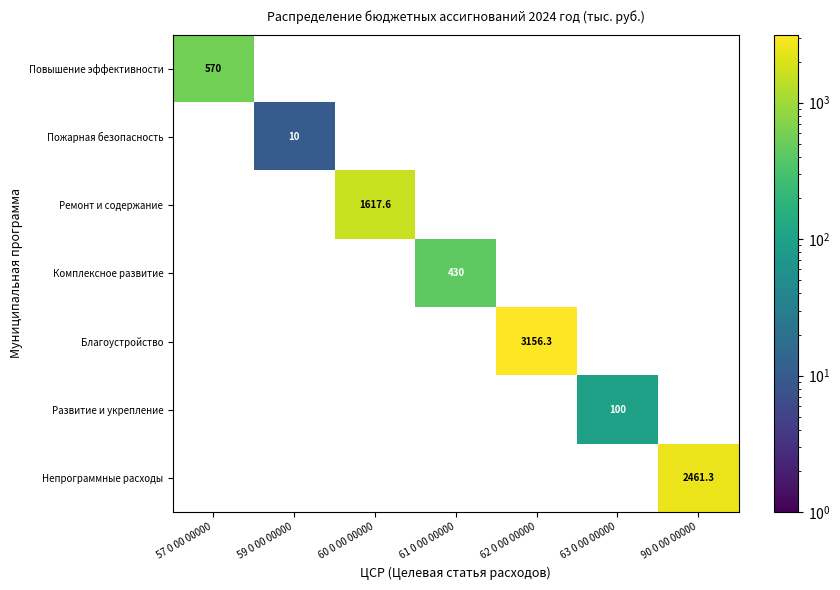

Which label corresponds to the smallest value in the chart?

59 0 00 00000